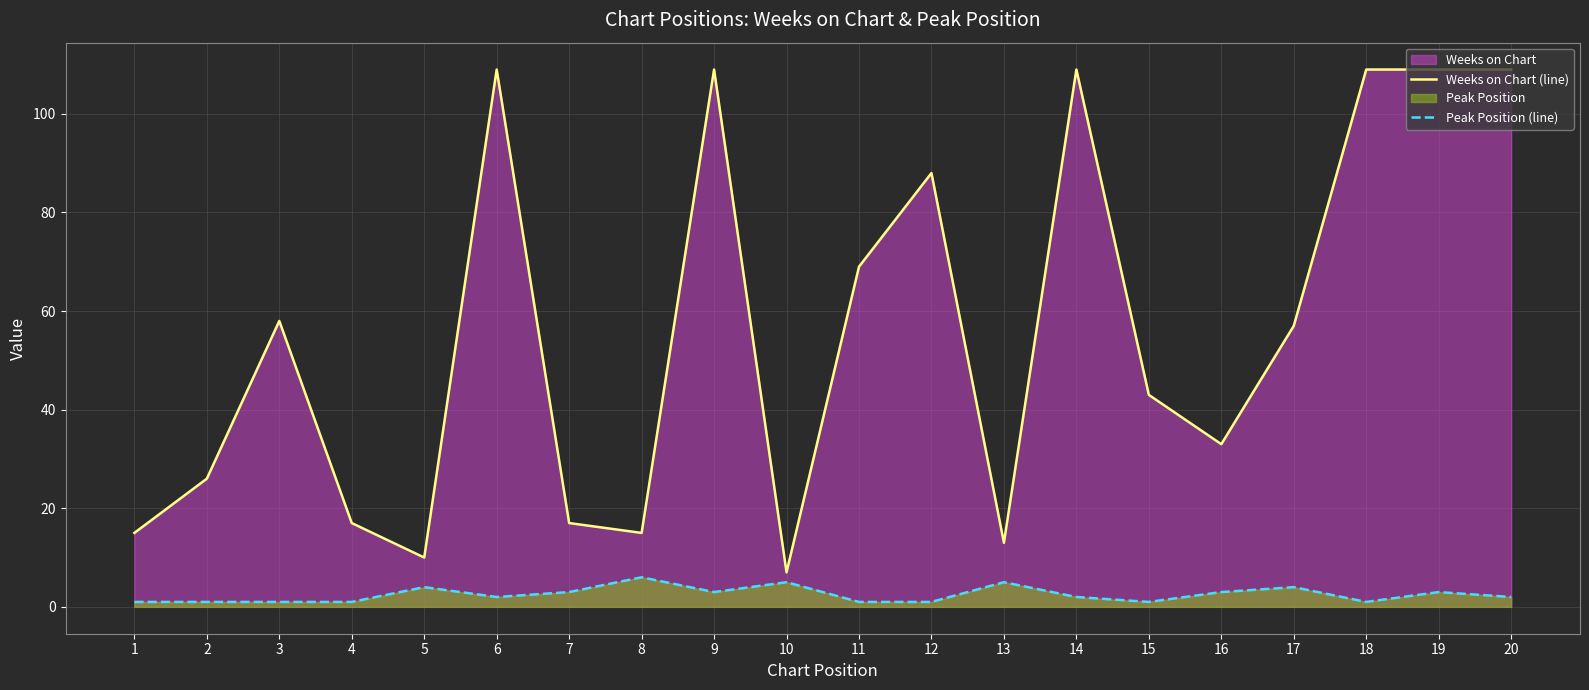

How many lines are shown in the chart?

2